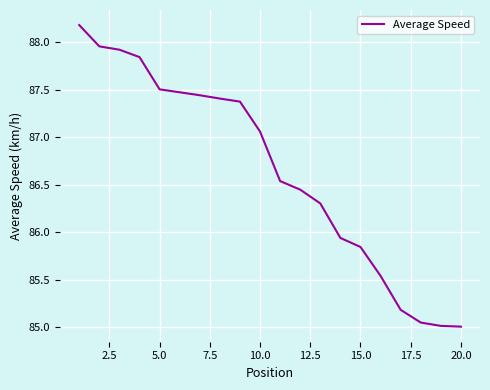

What is the greatest value displayed?

88.2